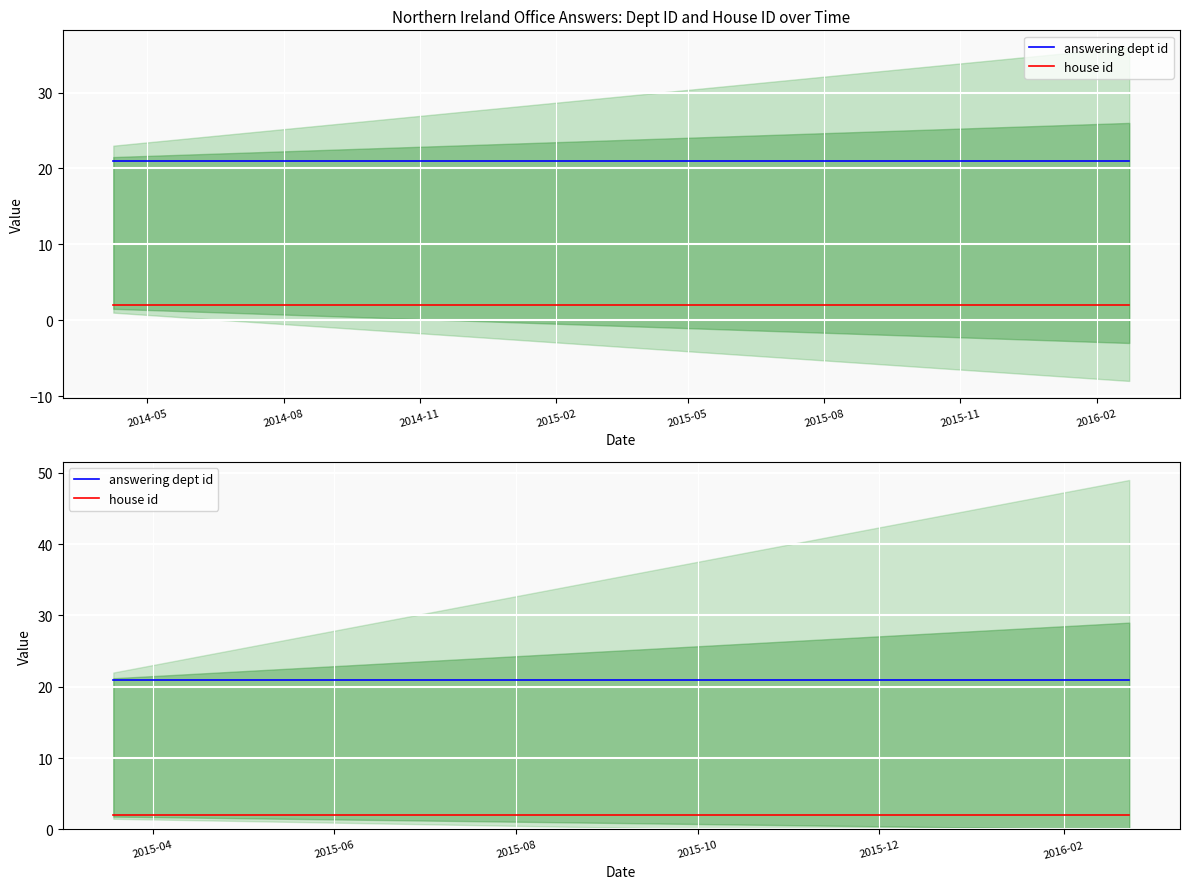

Reading left to right, what are all the values shown in this chart?

answering dept id: 2014-04-08=21	2014-10-20=21	2014-10-30=21	2015-10-23=21	2016-02-23=21
house id: 2014-04-08=2	2014-10-20=2	2014-10-30=2	2015-10-23=2	2016-02-23=2